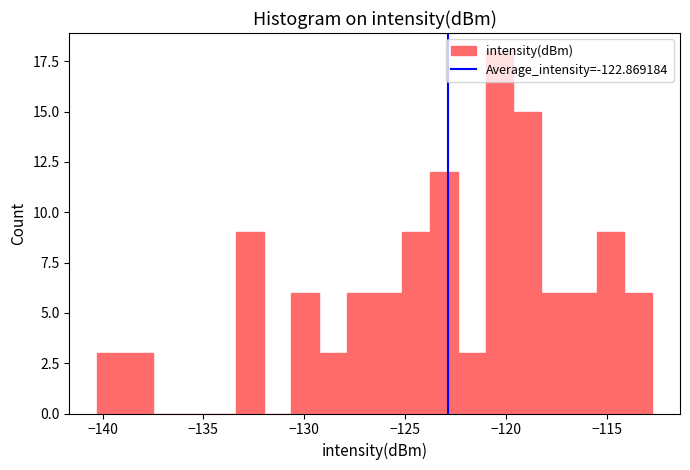

Read against the x-axis, roughly where is the centre of the tallest bar?

-120.5